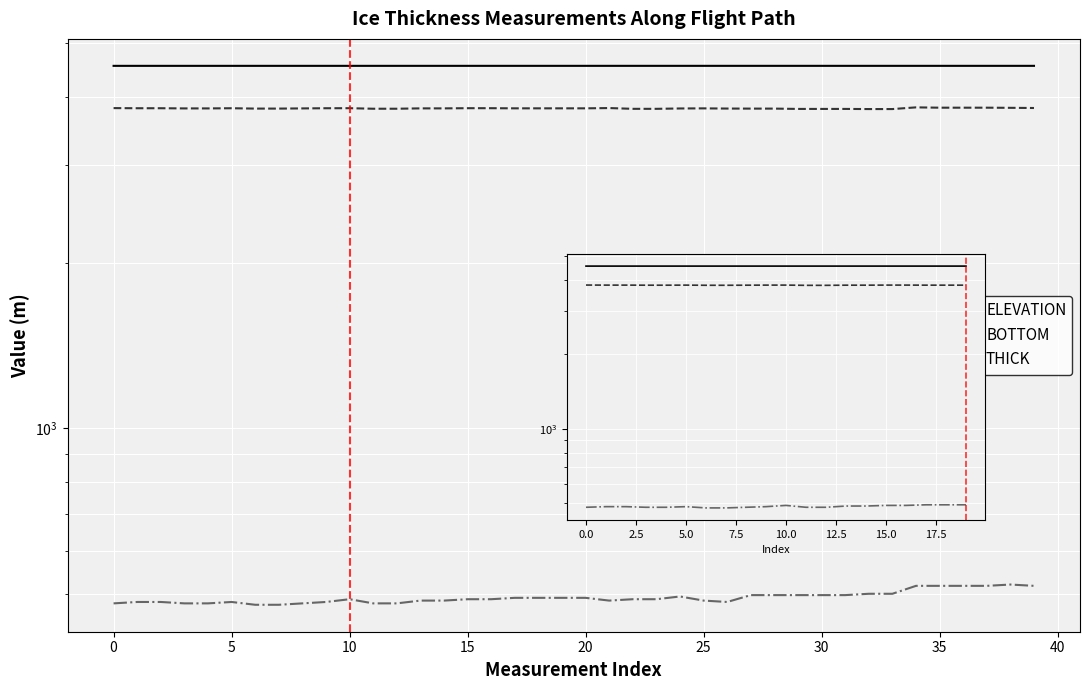

How many lines are shown in the chart?

3